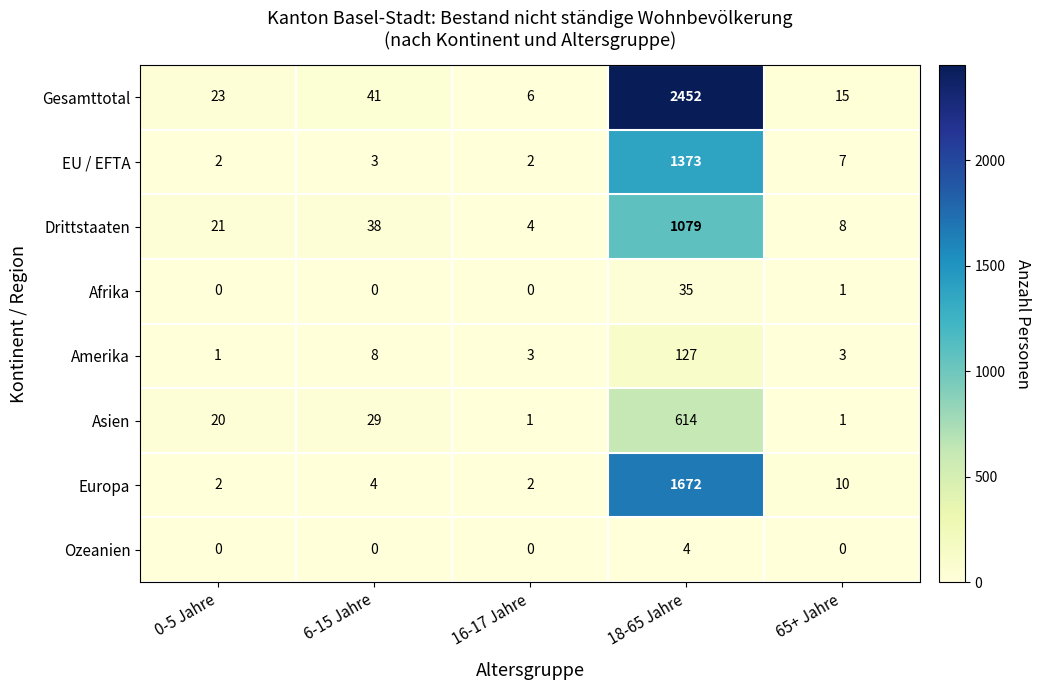

List the series in order of their peak value, highest first.

Gesamttotal, Europa, EU / EFTA, Drittstaaten, Asien, Amerika, Afrika, Ozeanien